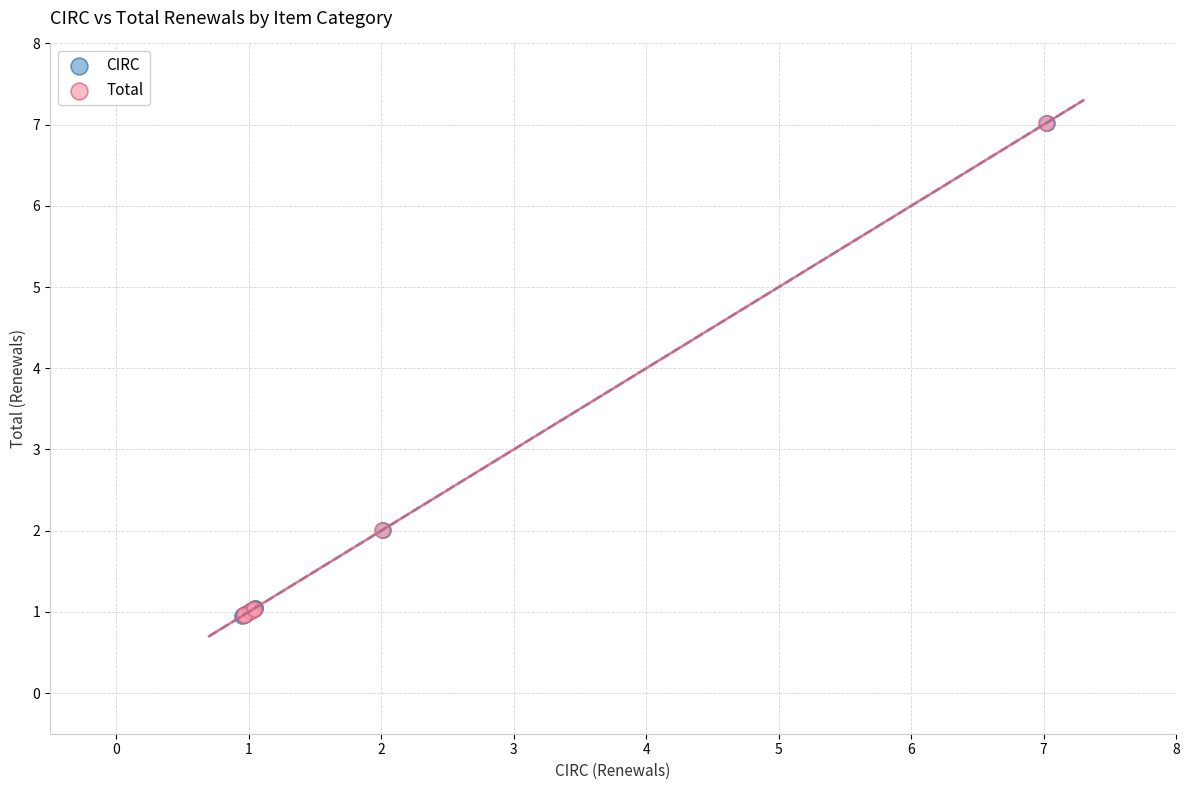

Which series has the widest spread of Y values?

CIRC